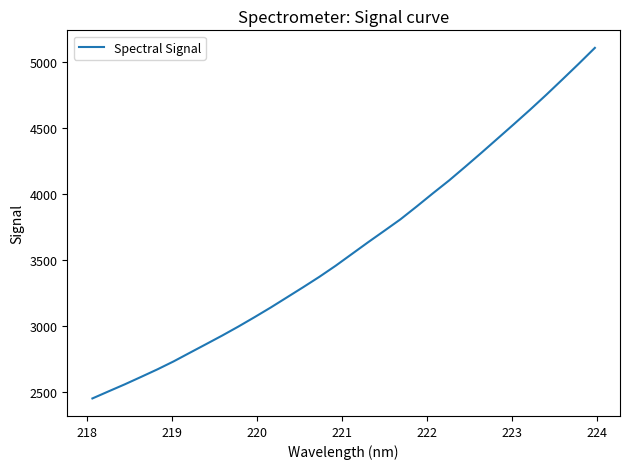

What is the greatest value displayed?

5103.5